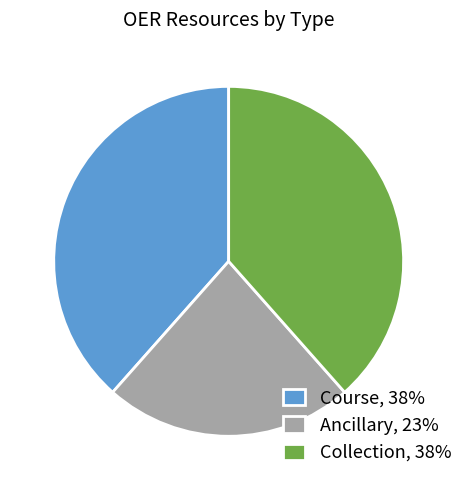

Do Course and Ancillary together represent more than half of the pie?

Yes